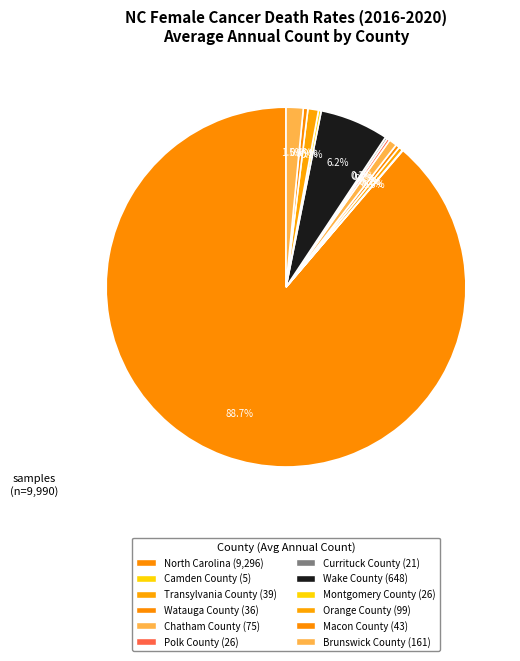

How many slices are in this pie chart?

12